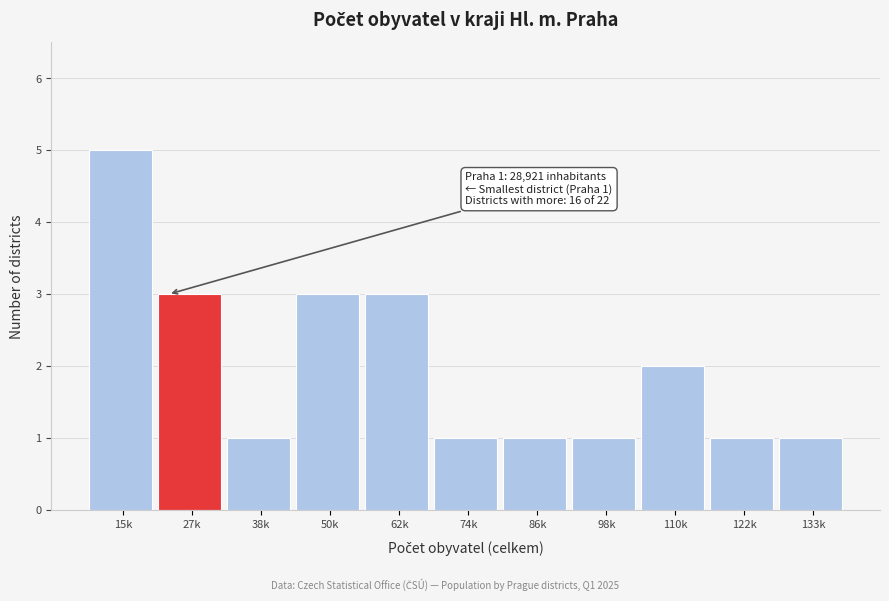

Reading right to left, what are all the values shown in this chart?

133k=1	122k=1	110k=2	98k=1	86k=1	74k=1	62k=3	50k=3	38k=1	27k=3	15k=5